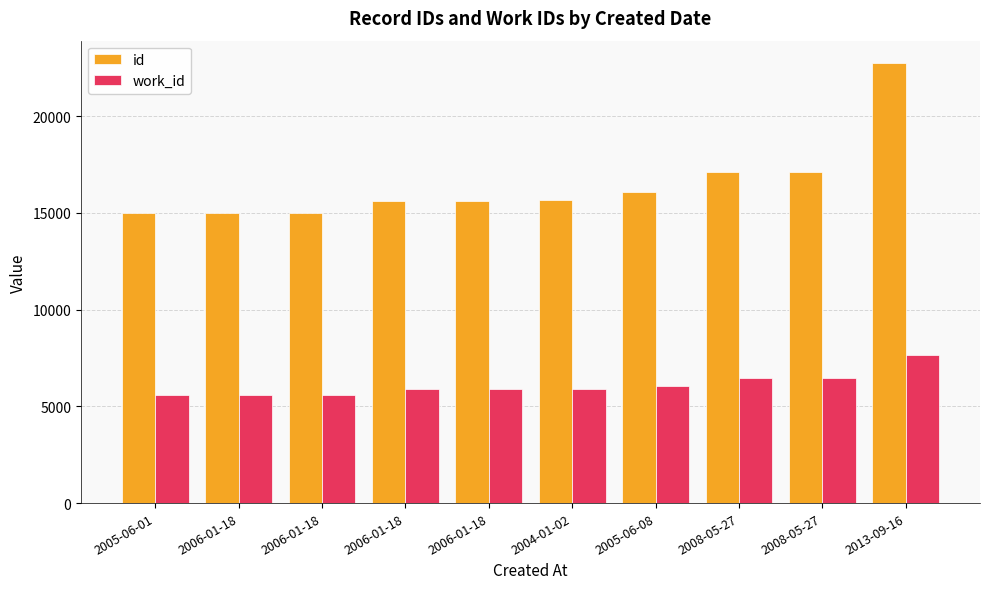

How many groups of bars are there?

10